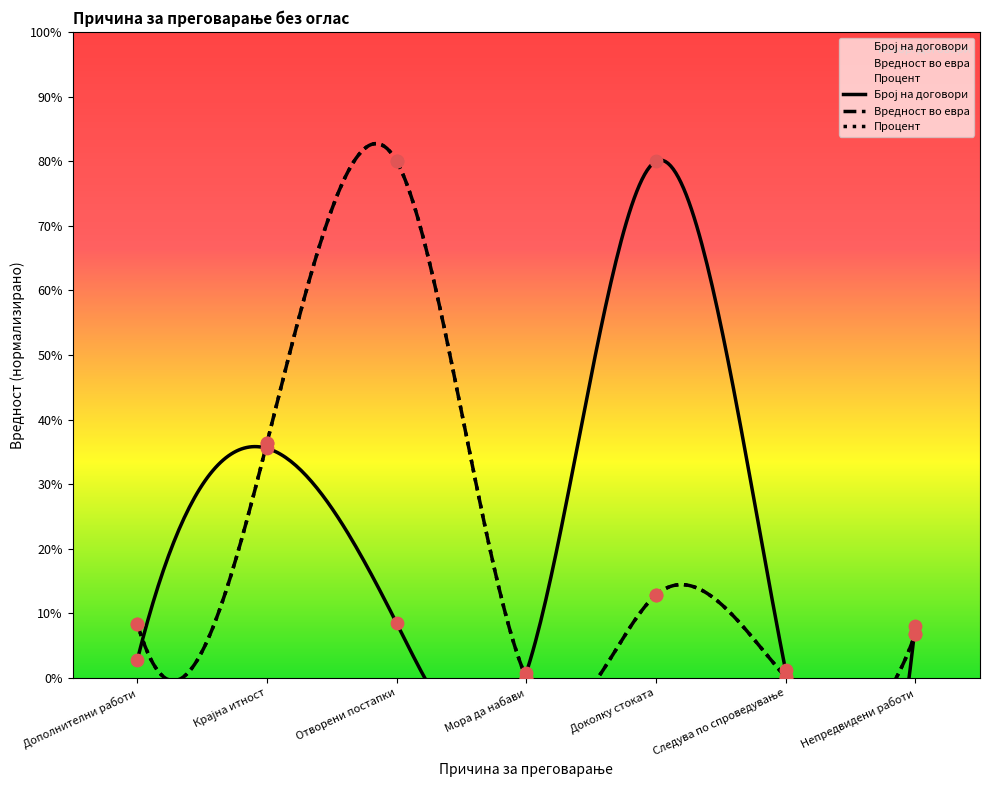

Which series has the largest total across all categories?

Вредност во евра